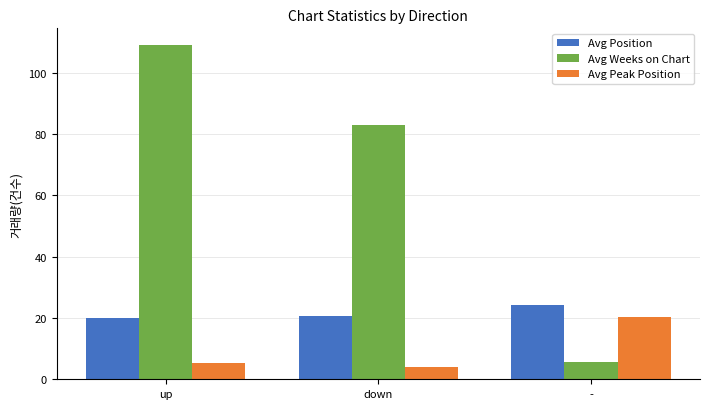

At which label does Avg Position reach its peak?

-